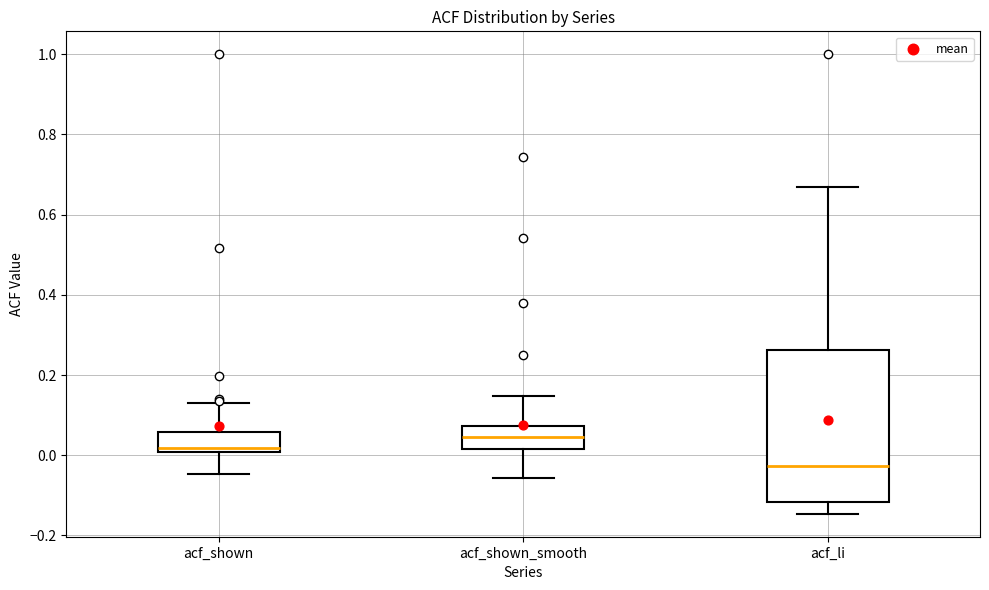

Where is the upper edge of the box for acf_shown on the y-axis? The values are not printed on the chart, so give them approximately, as read against the axis.

0.06